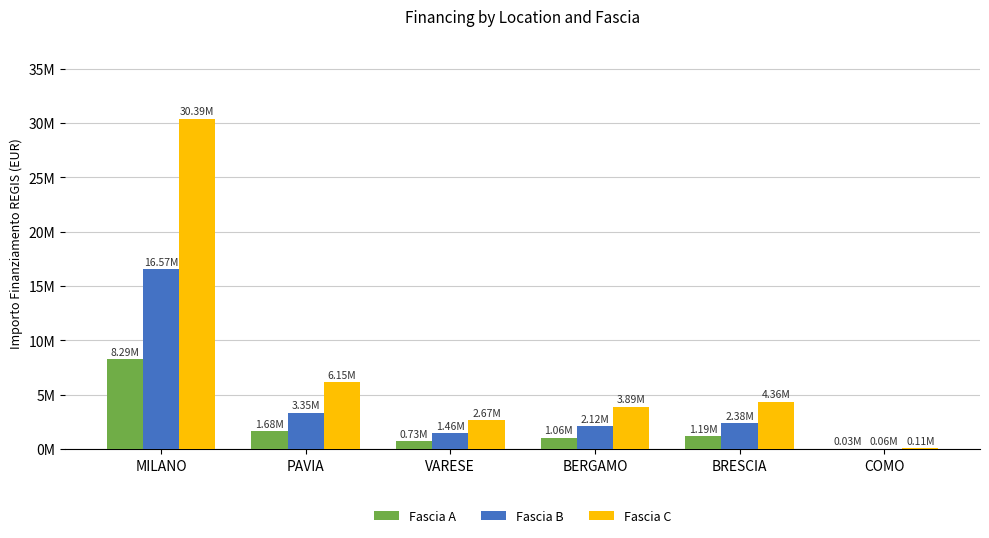

Does the chart contain stacked bars?

No